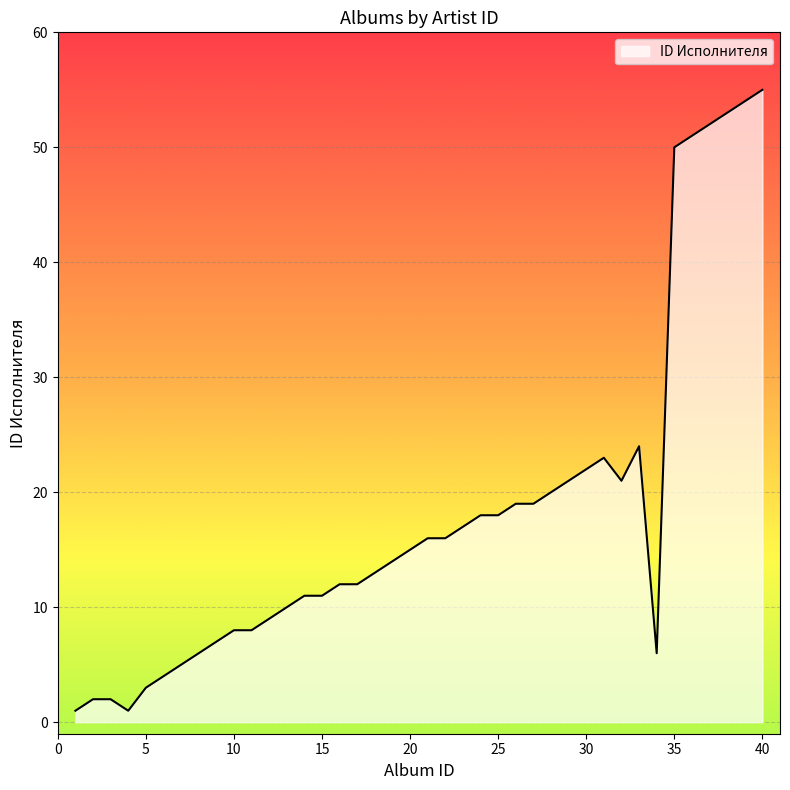

What is the maximum value shown in the chart?

55